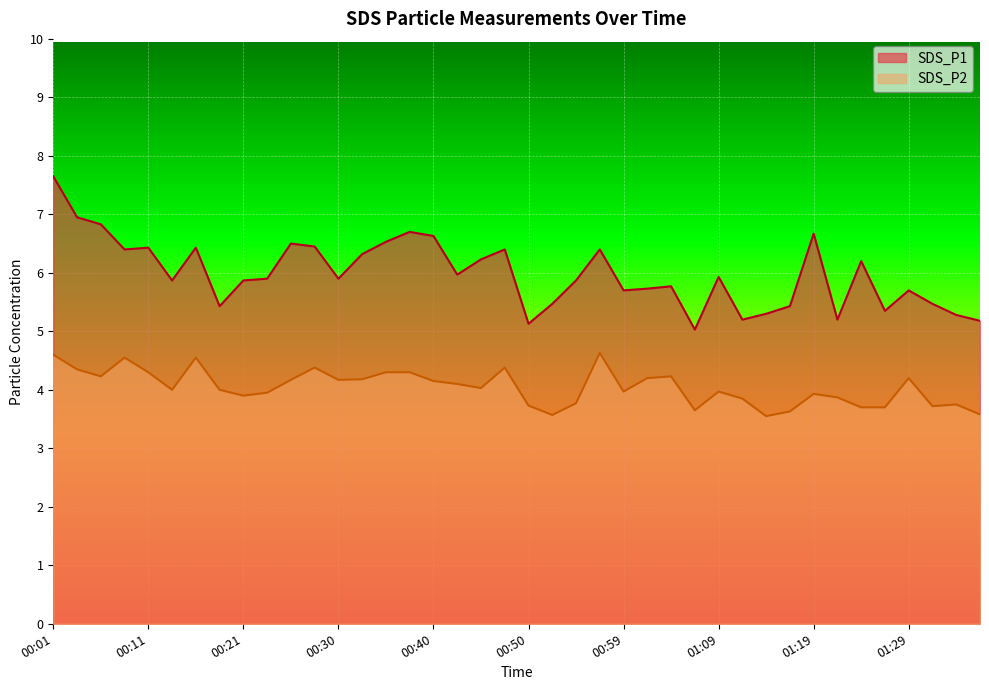

Reading left to right, list all the values displayed in this chart.

SDS_P1: 00:01=7.7	00:04=7.0	00:06=6.8	00:09=6.4	00:11=6.4	00:13=5.9	00:16=6.4	00:18=5.4	00:21=5.9	00:23=5.9	00:26=6.5	00:28=6.5	00:30=5.9	00:33=6.3	00:35=6.5	00:38=6.7	00:40=6.6	00:43=6.0	00:45=6.2	00:47=6.4	00:50=5.1	00:52=5.5	00:55=5.9	00:57=6.4	00:59=5.7	01:02=5.7	01:04=5.8	01:07=5.0	01:09=5.9	01:12=5.2	01:14=5.3	01:16=5.4	01:19=6.7	01:21=5.2	01:24=6.2	01:26=5.3	01:29=5.7	01:31=5.5	01:34=5.3	01:36=5.2
SDS_P2: 00:01=4.6	00:04=4.3	00:06=4.2	00:09=4.5	00:11=4.3	00:13=4.0	00:16=4.5	00:18=4.0	00:21=3.9	00:23=4.0	00:26=4.2	00:28=4.4	00:30=4.2	00:33=4.2	00:35=4.3	00:38=4.3	00:40=4.2	00:43=4.1	00:45=4.0	00:47=4.4	00:50=3.7	00:52=3.6	00:55=3.8	00:57=4.6	00:59=4.0	01:02=4.2	01:04=4.2	01:07=3.6	01:09=4.0	01:12=3.9	01:14=3.5	01:16=3.6	01:19=3.9	01:21=3.9	01:24=3.7	01:26=3.7	01:29=4.2	01:31=3.7	01:34=3.8	01:36=3.6